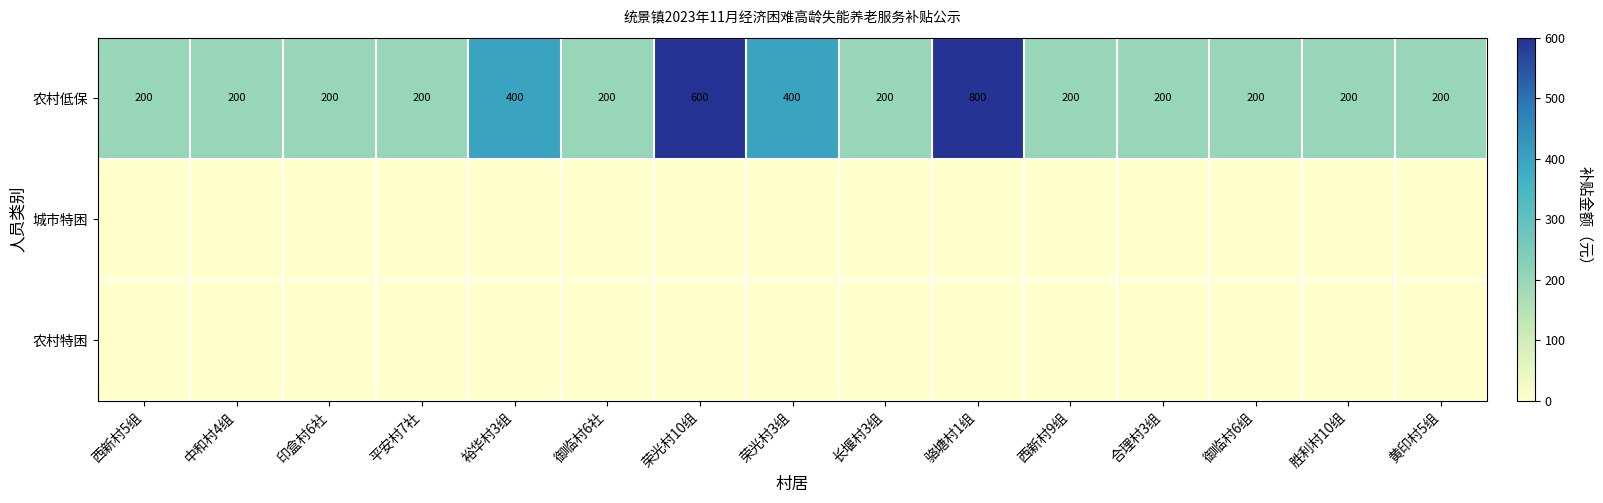

What is the maximum value for 农村低保?

800